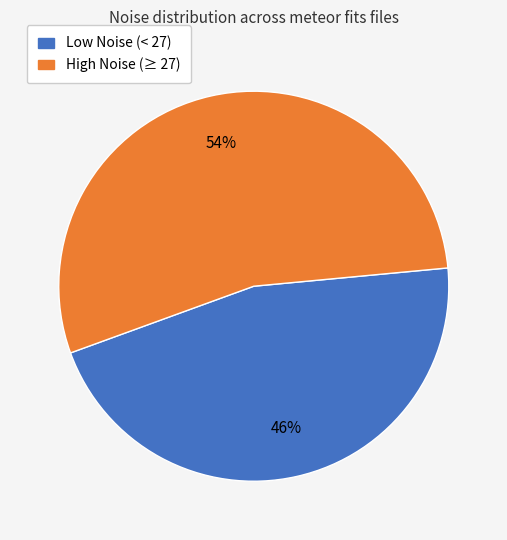

How many slices are in this pie chart?

2